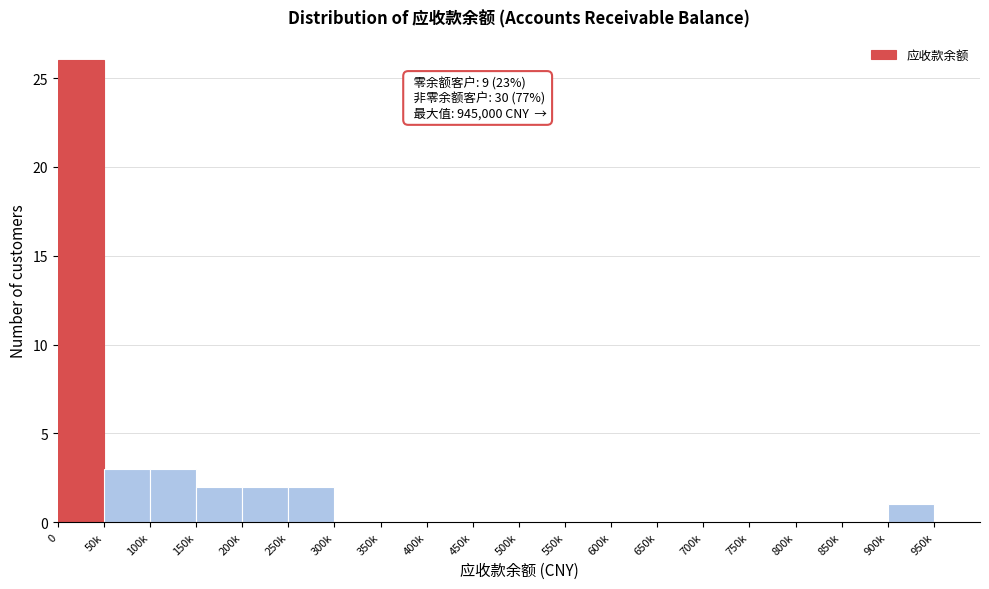

Reading left to right, what are all the values shown in this chart?

0=26	50k=3	100k=3	150k=2	200k=2	250k=2	300k=0	350k=0	400k=0	450k=0	500k=0	550k=0	600k=0	650k=0	700k=0	750k=0	800k=0	850k=0	900k=1	950k=0